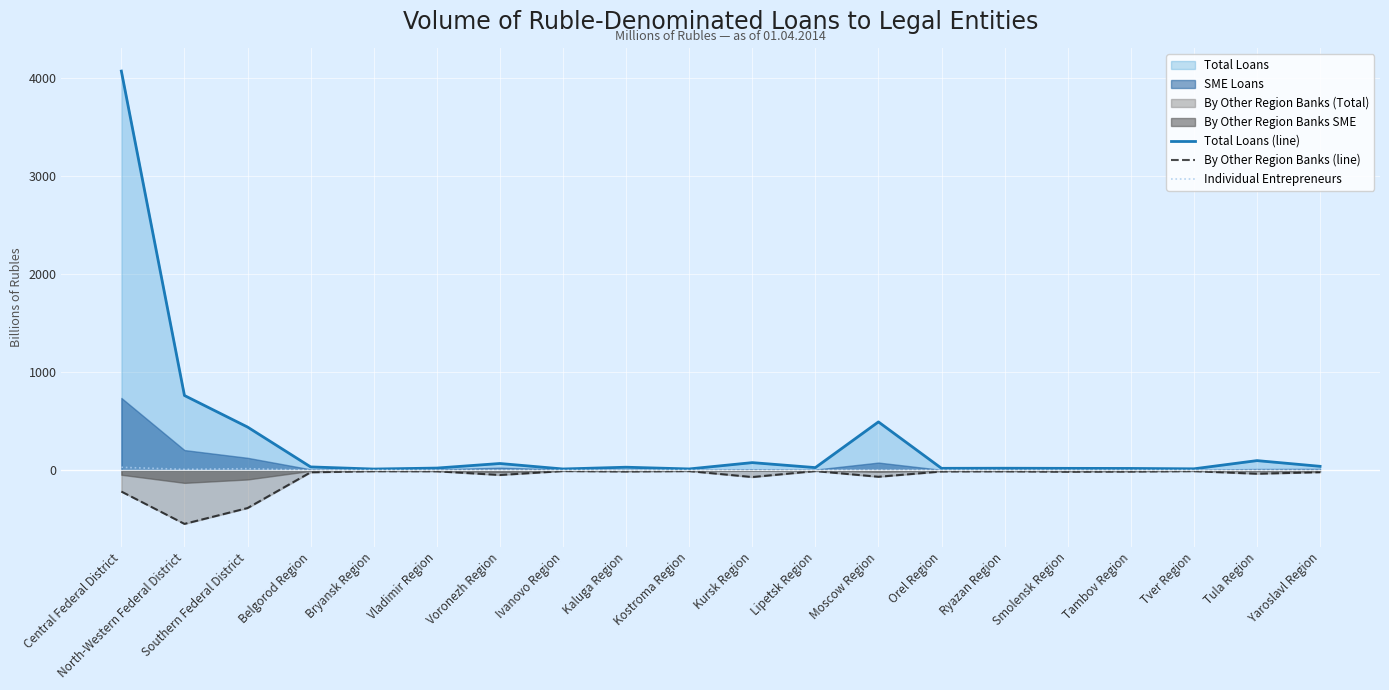

Reading left to right, what are all the values shown in this chart?

Total Loans (line): 4075.3	764.6	442.7	35.7	14.0	23.9	70.5	14.6	32.6	15.0	79.5	28.7	495.1	21.3	22.2	21.0	20.1	16.2	100.1	41.7
By Other Region Banks (line): -215.9	-545.8	-384.2	-19.3	-8.4	-9.1	-46.8	-6.8	-10.9	-7.1	-67.8	-6.9	-65.0	-11.0	-9.5	-13.8	-12.0	-7.7	-34.1	-18.4
Individual Entrepreneurs: 31.6	11.1	17.9	2.3	1.8	1.7	2.6	1.3	1.5	1.1	2.9	1.1	3.7	1.2	1.7	1.1	1.1	0.9	1.7	1.5